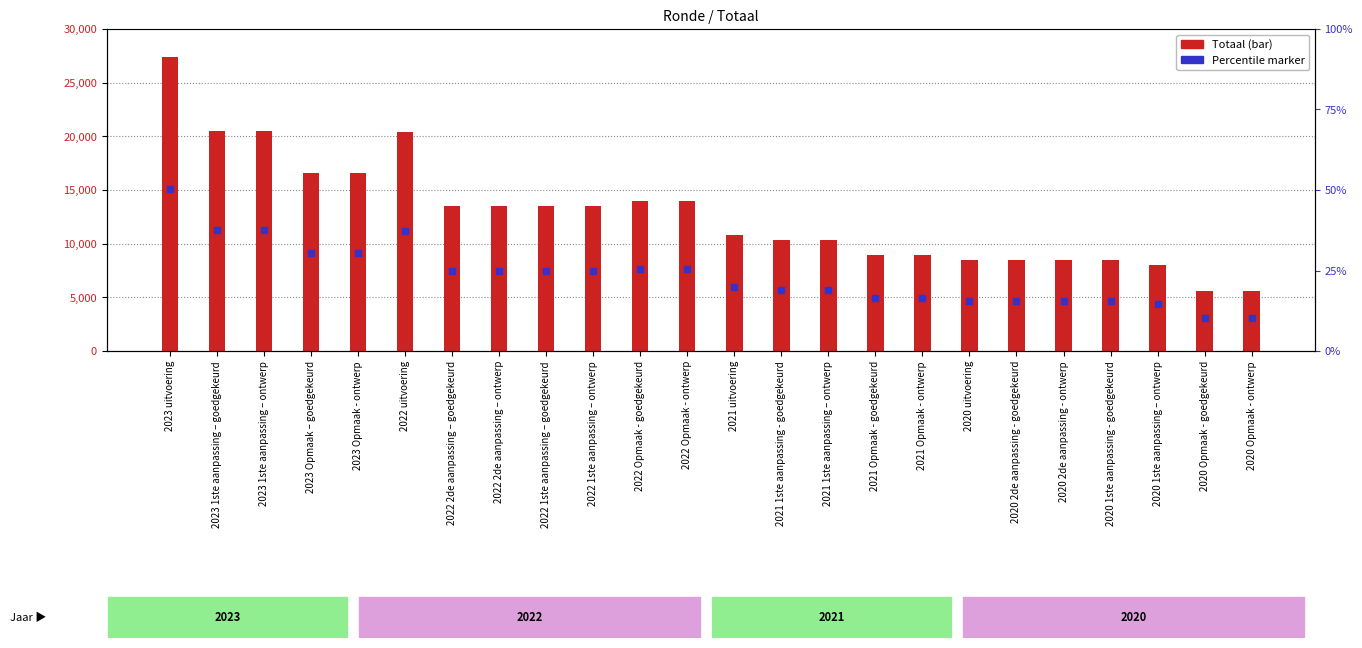

Which series has the largest total across all categories?

Totaal